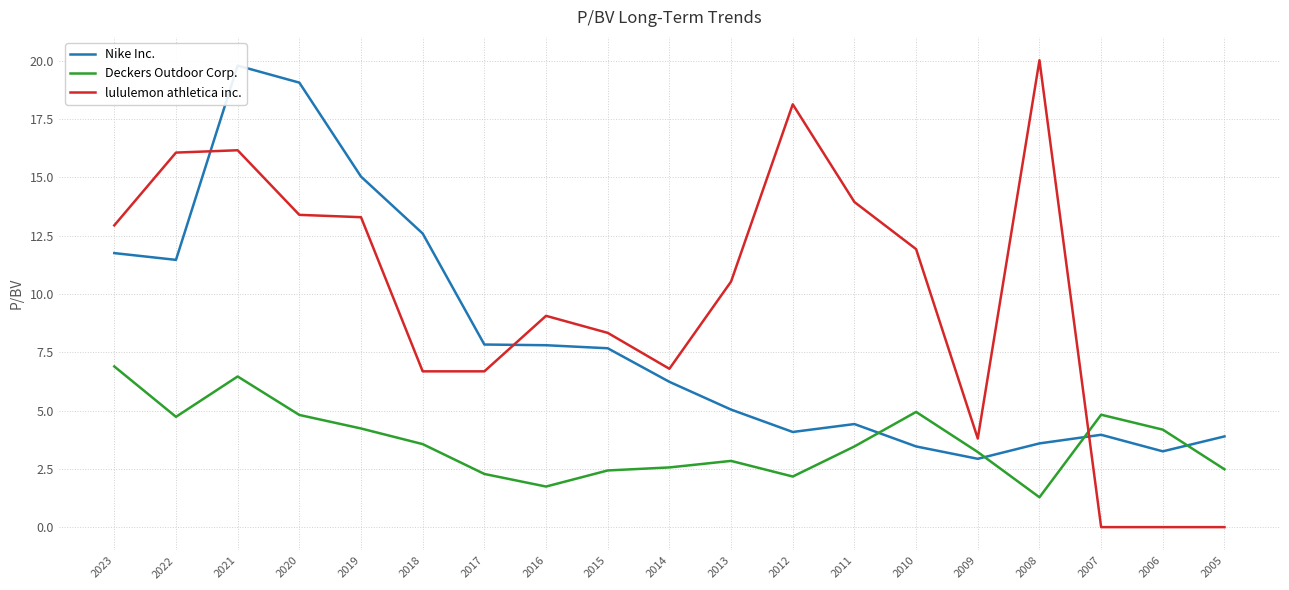

At which category is the sum across all series the highest?

2021